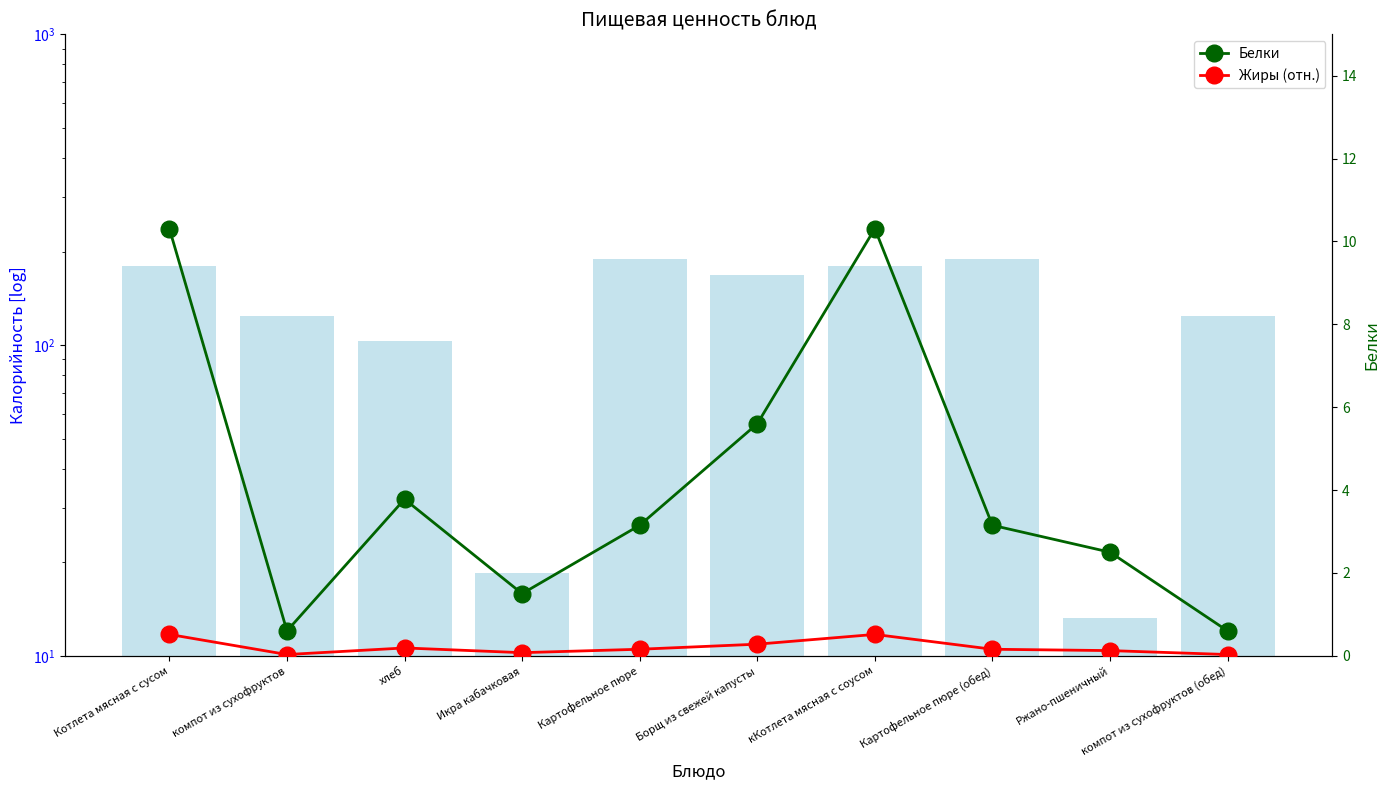

Reading left to right, extract all data points from this chart.

Калорийность: 180.2	124.0	103.4	18.5	189.0	168.0	180.2	189.0	13.2	124.0
Белки: 10.3	0.6	3.8	1.5	3.1	5.6	10.3	3.1	2.5	0.6
Жиры (отн.): 0.5	0.0	0.2	0.1	0.2	0.3	0.5	0.2	0.1	0.0